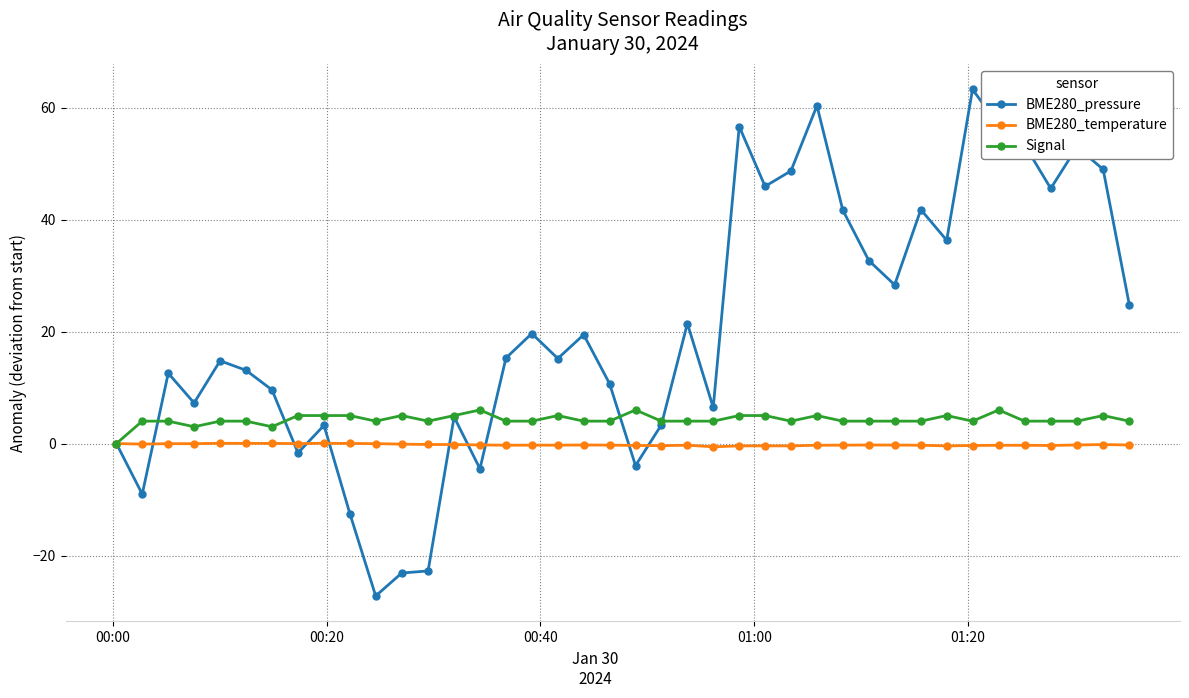

True or false: Signal has more than 1 interior local peaks.

True